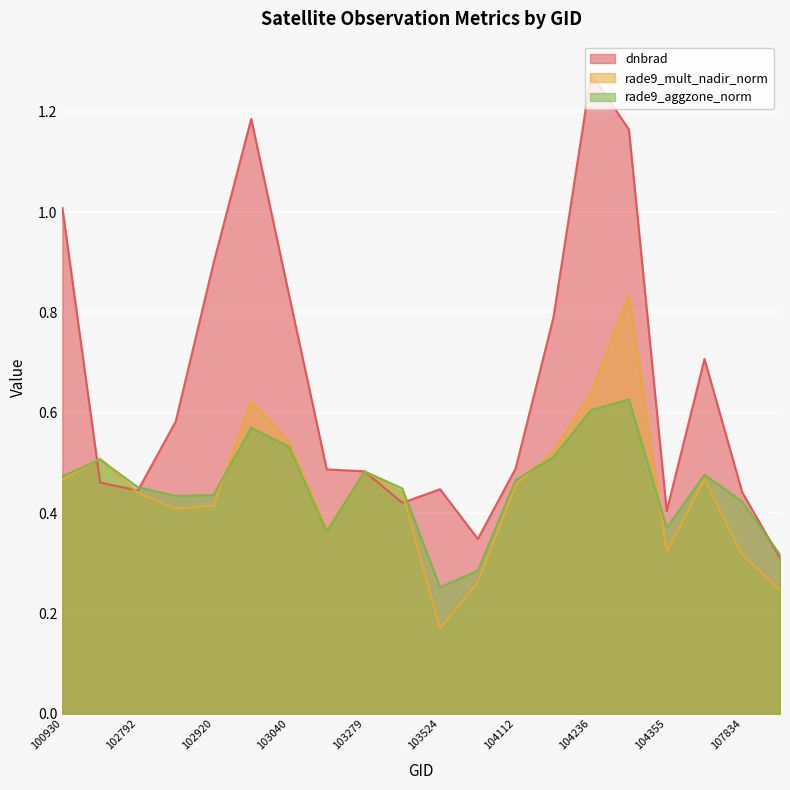

At which category is the sum across all series the highest?

104346